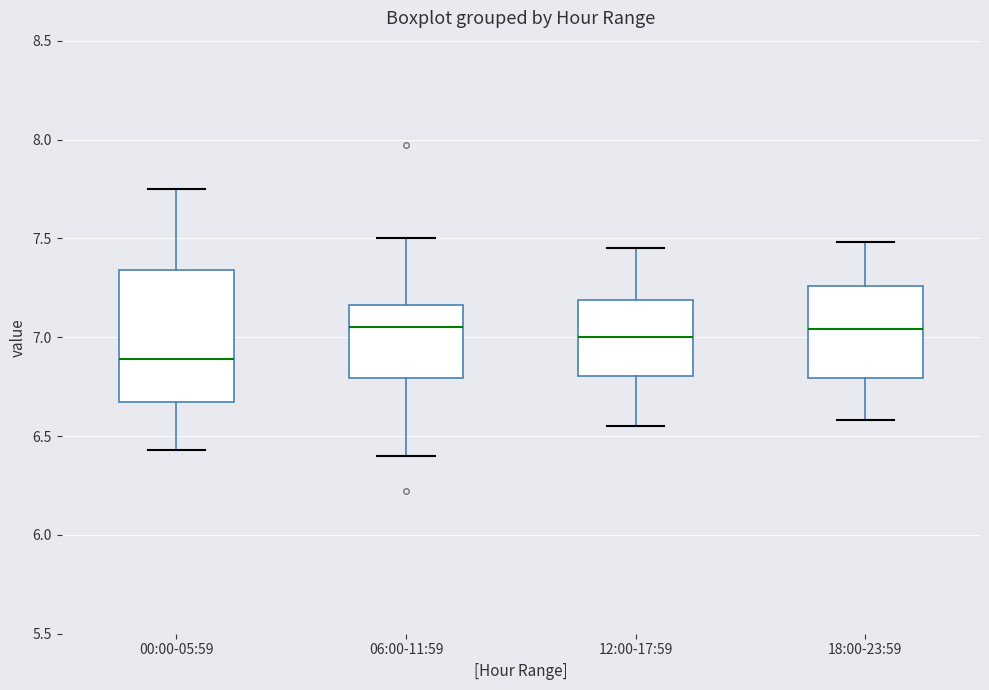

Where is the lower edge of the box for 06:00-11:59 on the y-axis? The values are not printed on the chart, so give them approximately, as read against the axis.

6.80